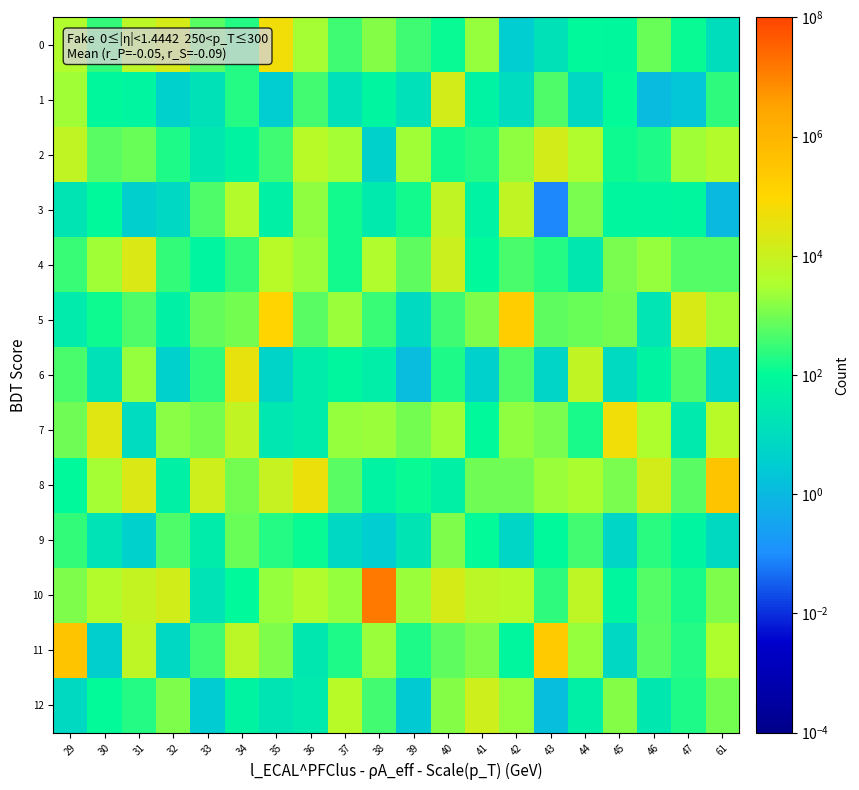

At how many categories does at least one series exceed 12169575?

1